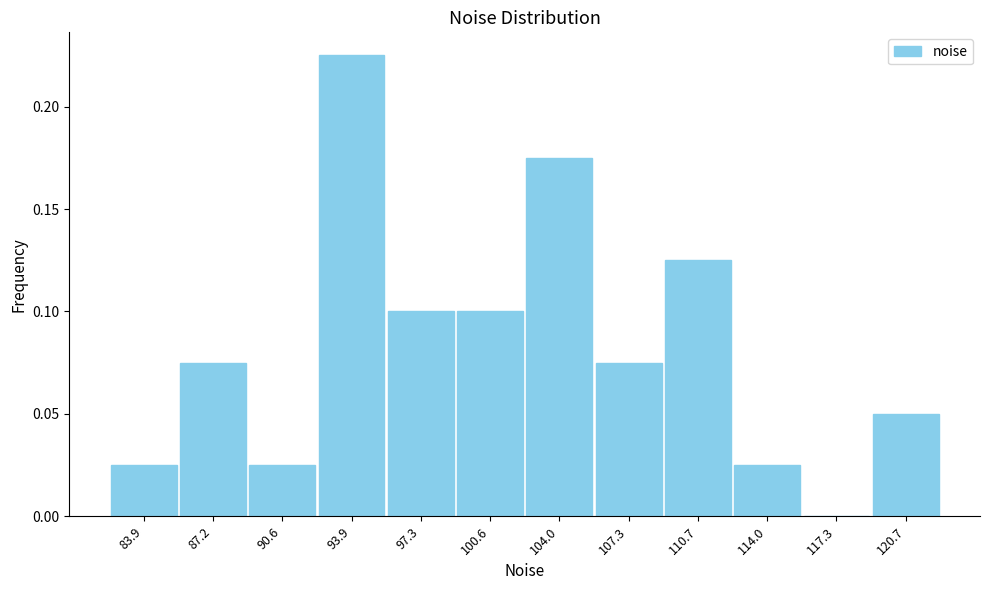

How tall is the bar that spans 119.0 to 122.5 on the x-axis? Neither the bar edges nor the heights are printed on the chart, so give them approximately, as read against the axes.

0.050